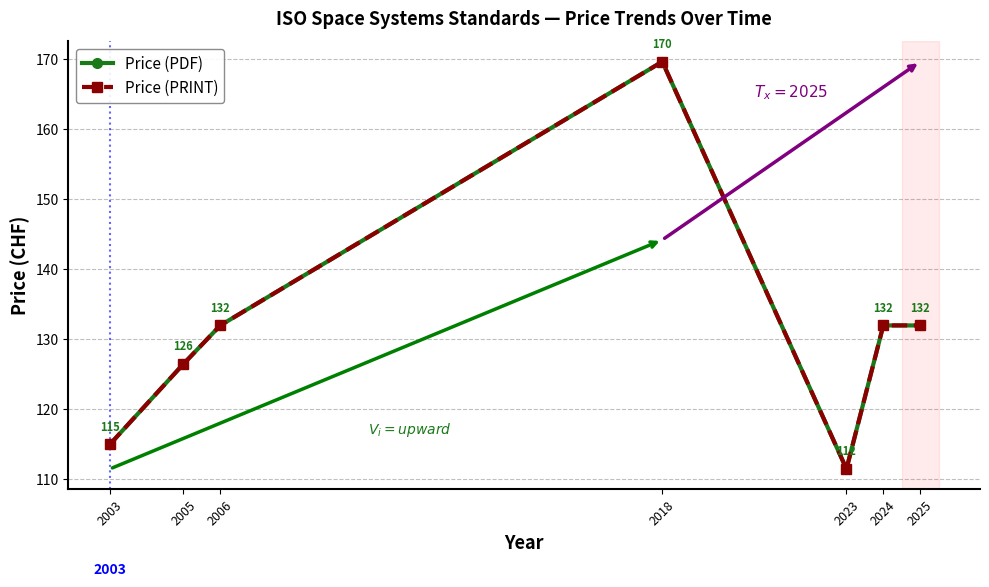

Is this an area chart (filled region under the line)?

No